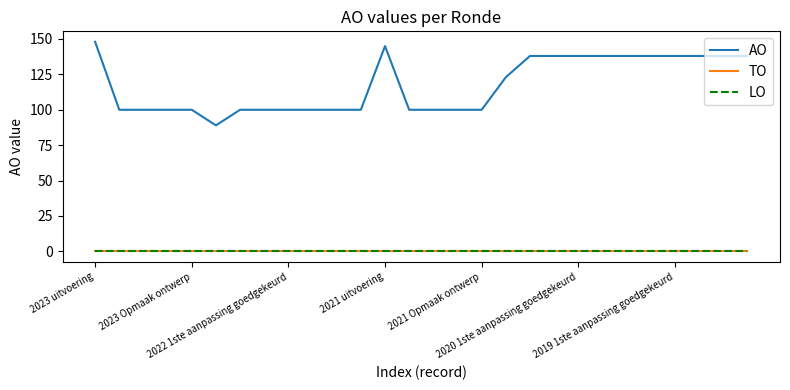

True or false: TO and LO cross at least once.

False